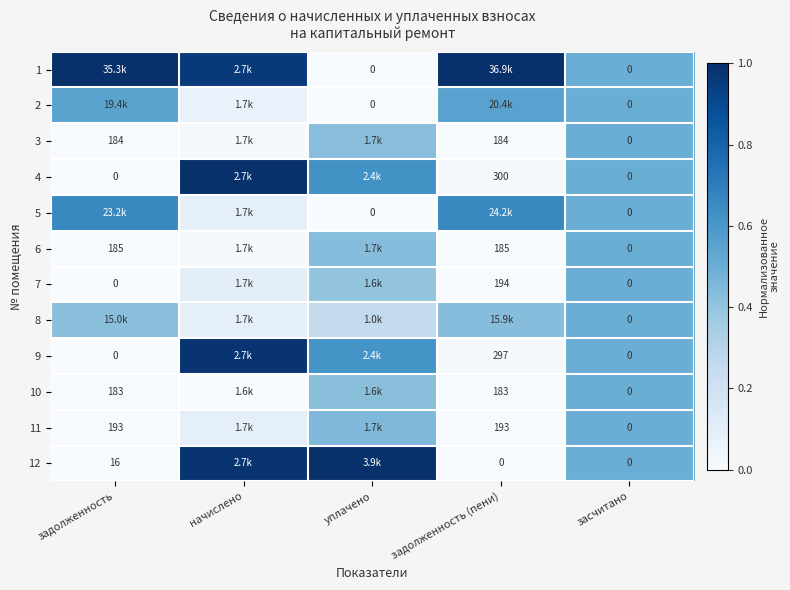

What is the total value across all series at начислено?

4.4